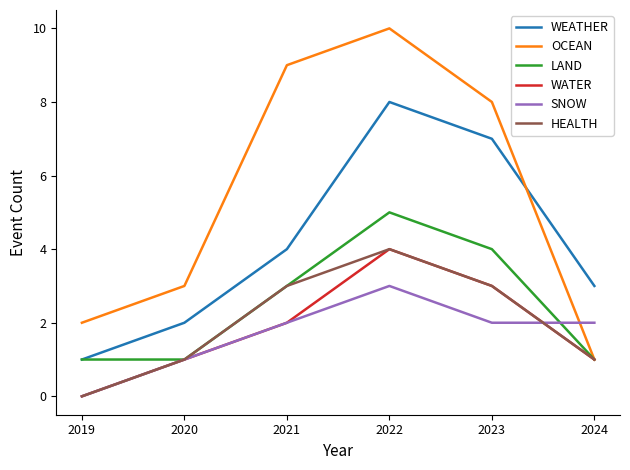

True or false: WEATHER and WATER intersect in this chart.

False